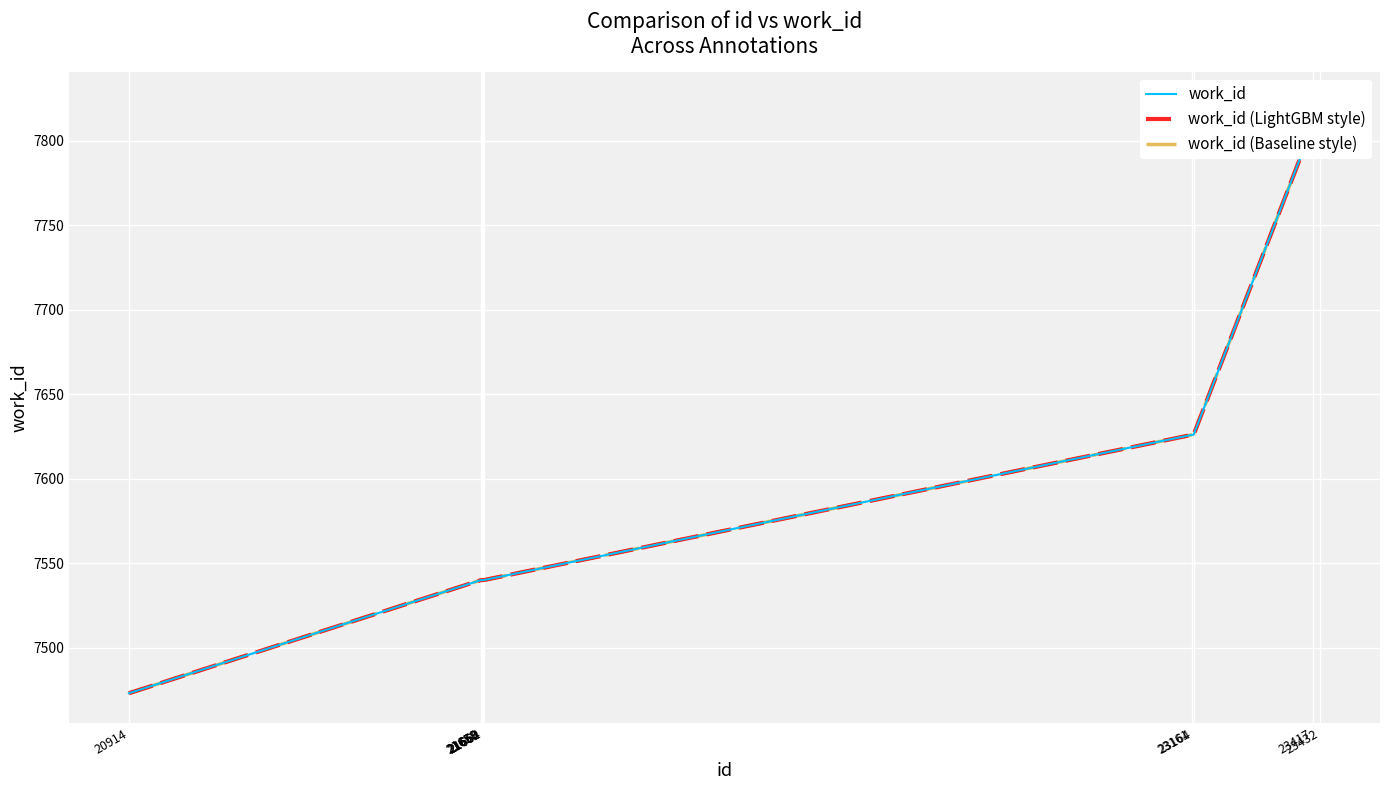

The value of work_id at 23432 is 7823. True or false?

True